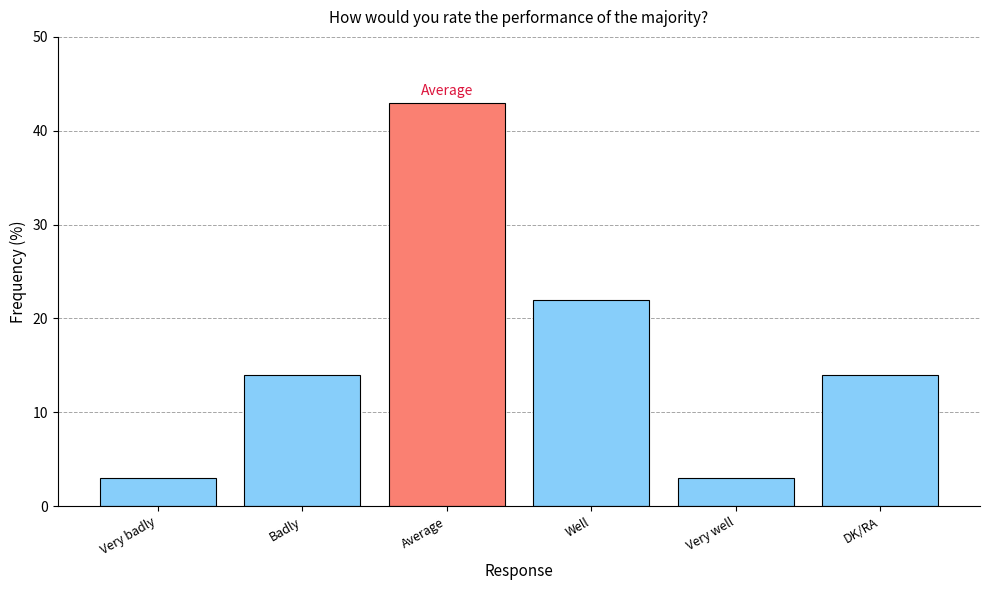

Is it true that the value at DK/RA is 14?

True